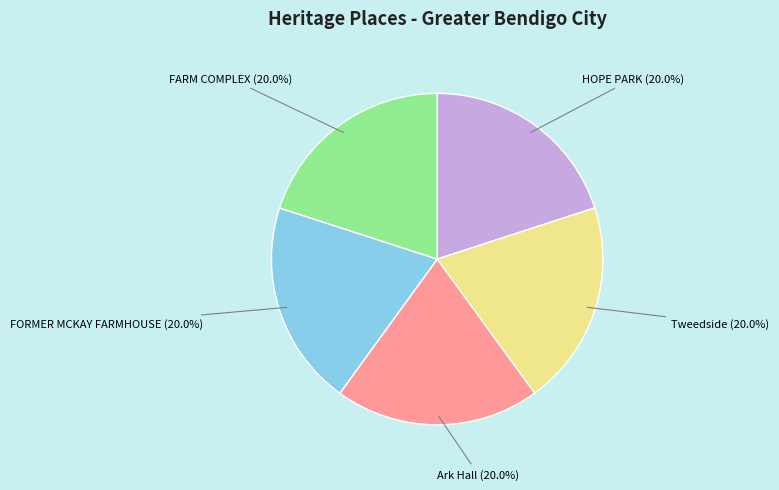

Is there a majority slice in this chart?

No